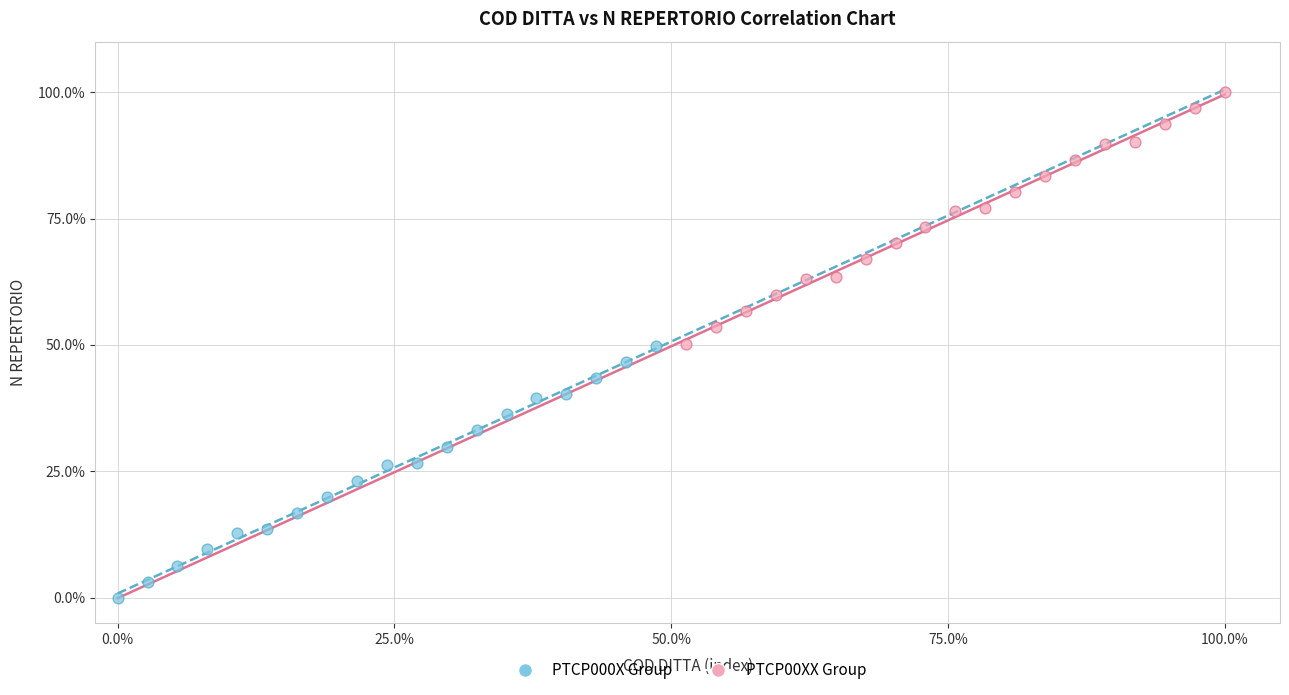

Which series contains the highest Y value?

PTCP00XX Group